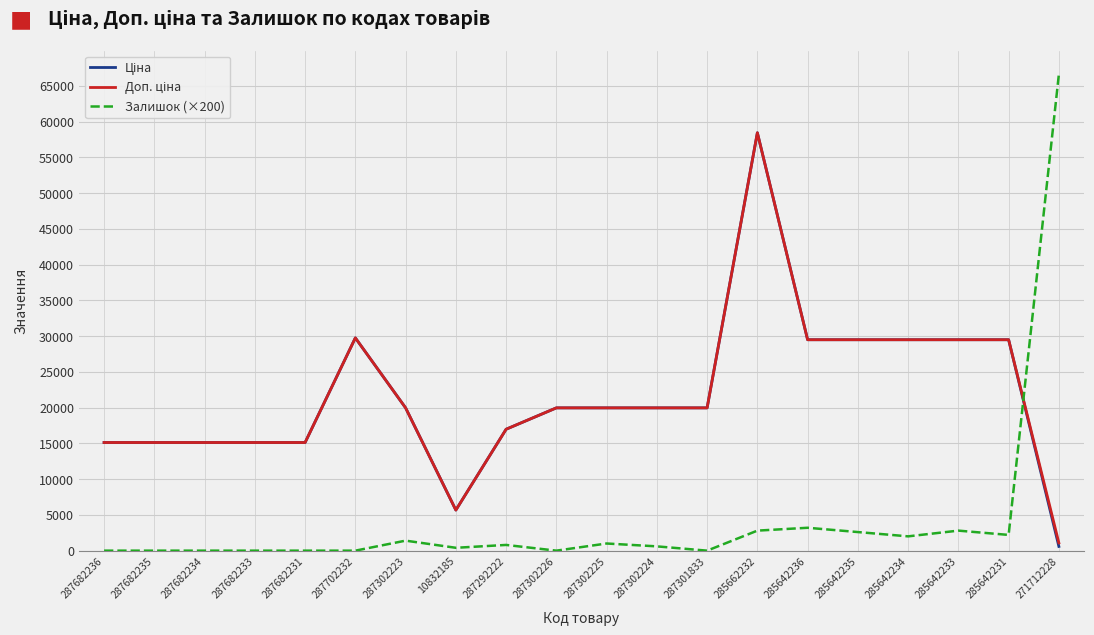

At which category is the sum across all series the highest?

285662232